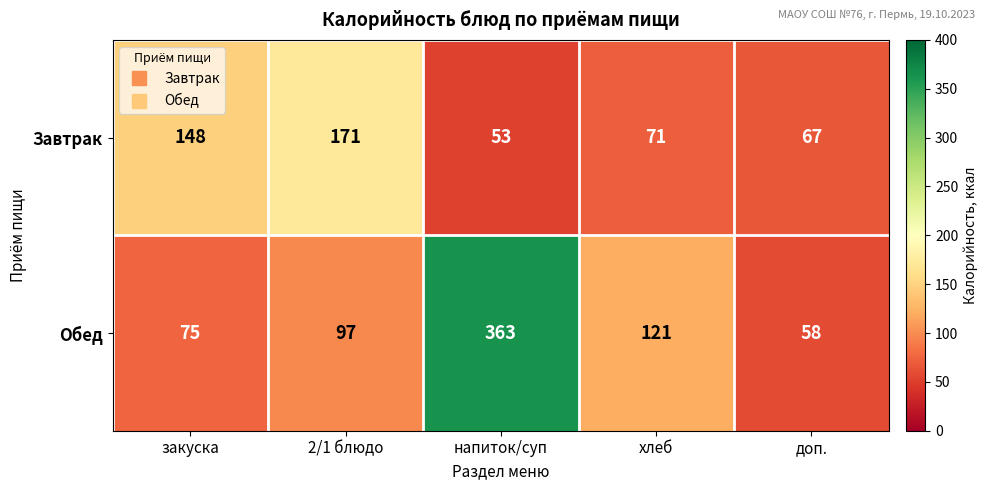

Reading right to left, extract all data points from this chart.

Завтрак: доп.=67	хлеб=71	напиток/суп=53	2/1 блюдо=171	закуска=148
Обед: доп.=58	хлеб=121	напиток/суп=363	2/1 блюдо=97	закуска=75